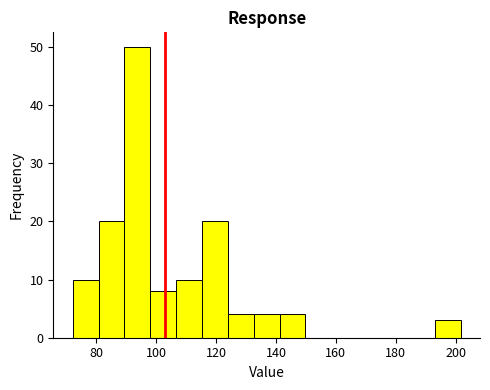

Reading left to right, list every bar in this chart as the range it spans on the x-axis followed by its height. Neither the bar edges nor the heights are printed on the chart, so give them approximately, as read against the axes.

72 to 80: 10
80 to 90: 20
90 to 98: 50
98 to 106: 8
106 to 116: 10
116 to 124: 20
124 to 132: 4
132 to 142: 4
142 to 150: 4
150 to 158: 0
158 to 168: 0
168 to 176: 0
176 to 184: 0
184 to 194: 0
194 to 202: 3